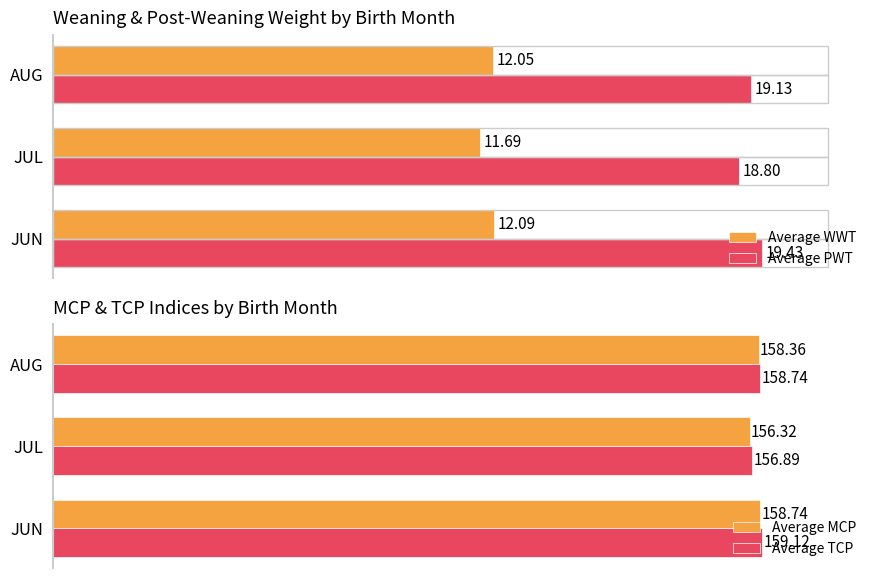

How many data points in Average WWT are less than 12?

1